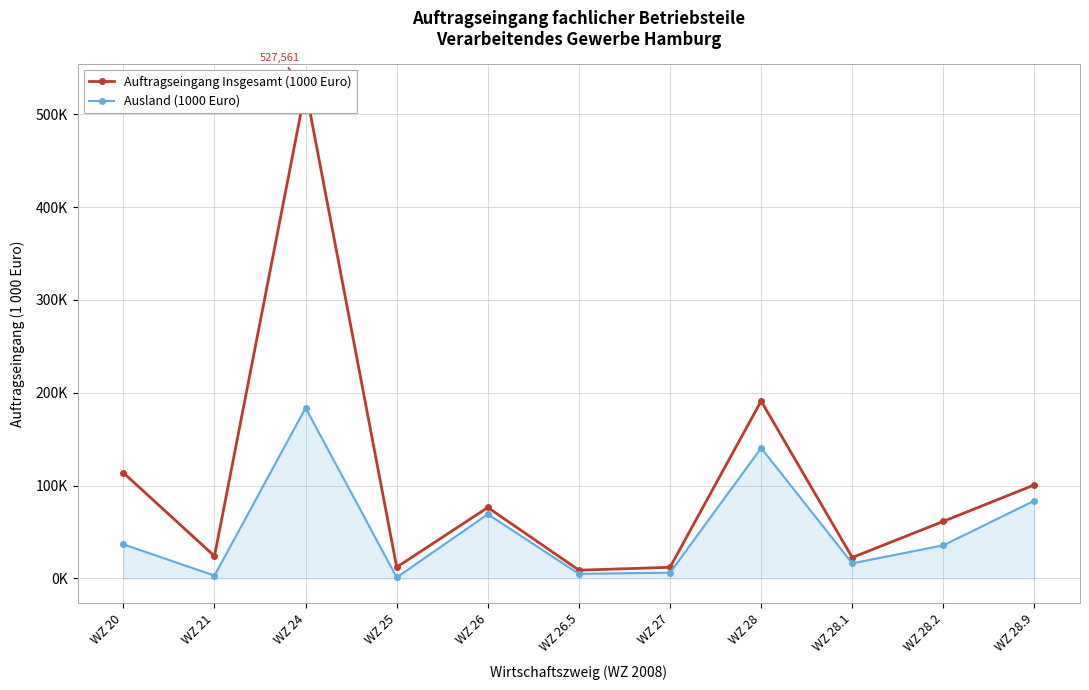

The Auftragseingang Insgesamt (1000 Euro) series shows 12043.8 at WZ 27. True or false?

True